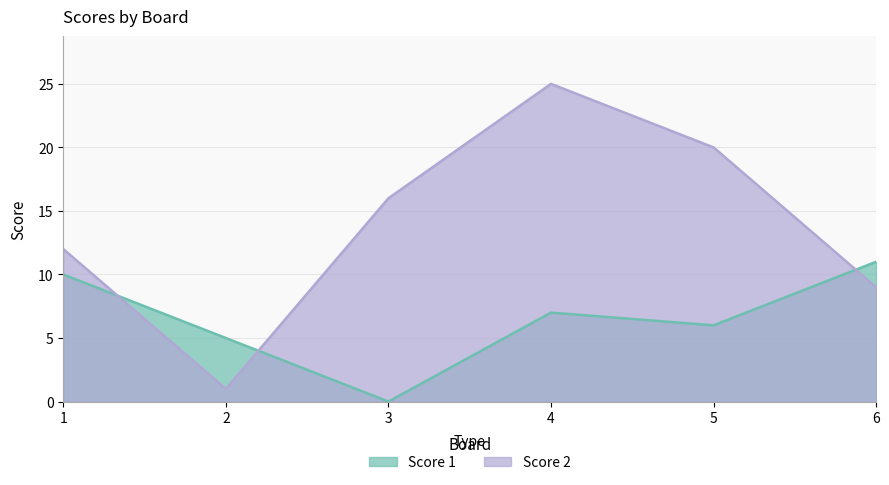

True or false: Score 2 has a value of 16 at 3.

True